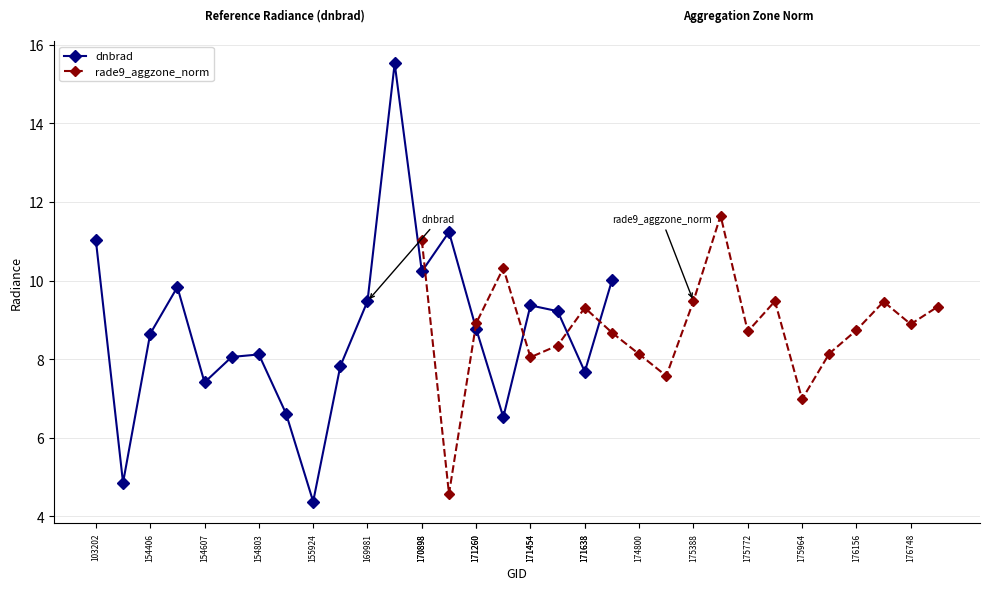

What is the lowest value of the dnbrad series?

4.4